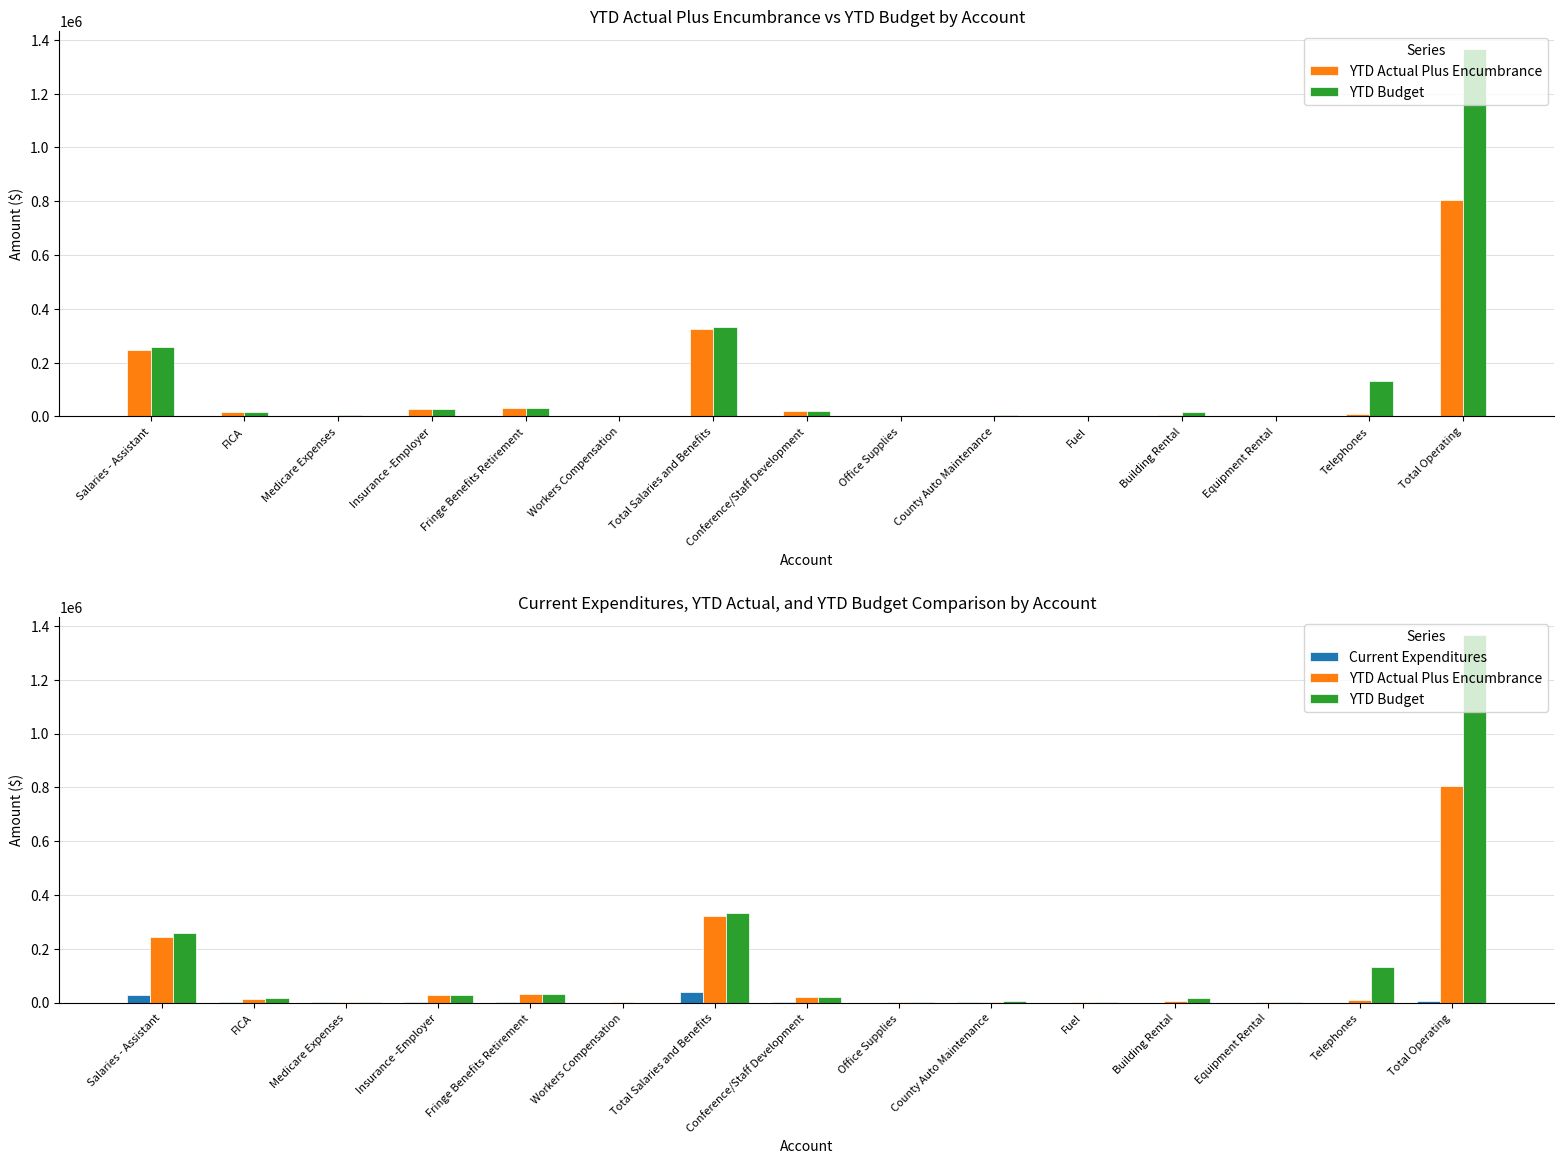

Which category has the lowest value in the YTD Actual Plus Encumbrance series?

Workers Compensation